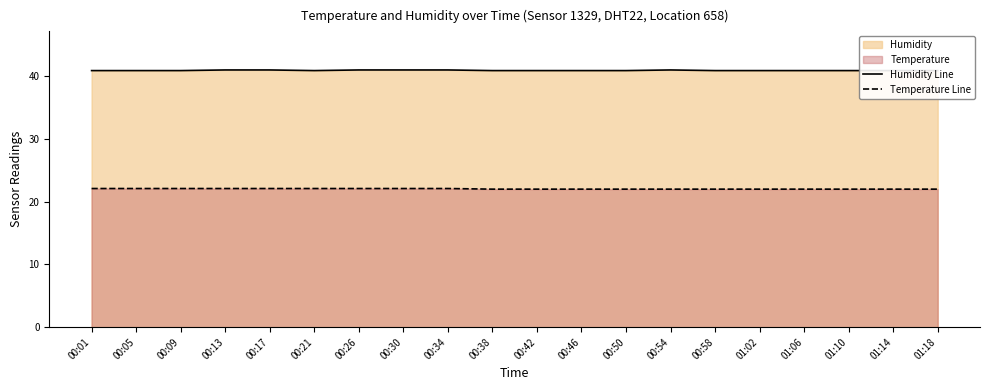

At which category does Humidity Line reach its first local peak?

00:54